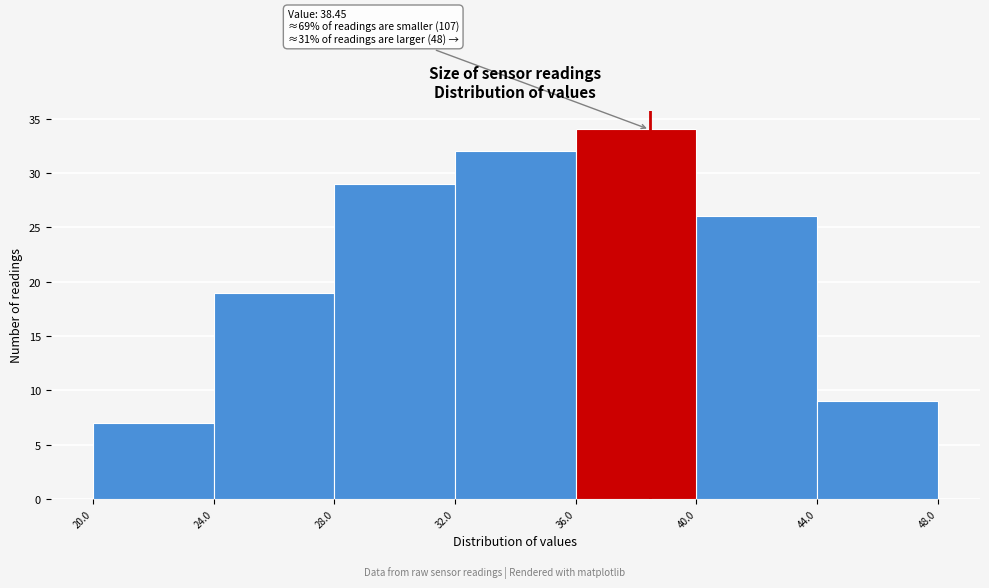

Over which range of the x-axis is the bar tallest?

36.0 to 40.0